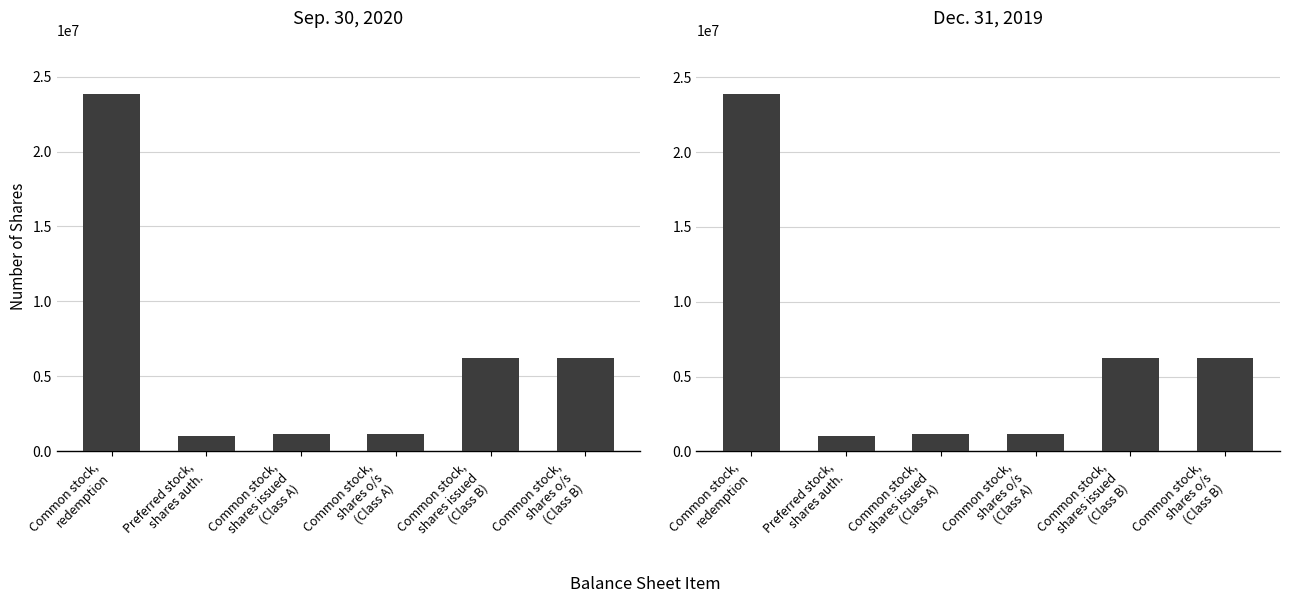

The value of Dec. 31, 2019 at Common stock,
shares issued
(Class A) is 514105. True or false?

False